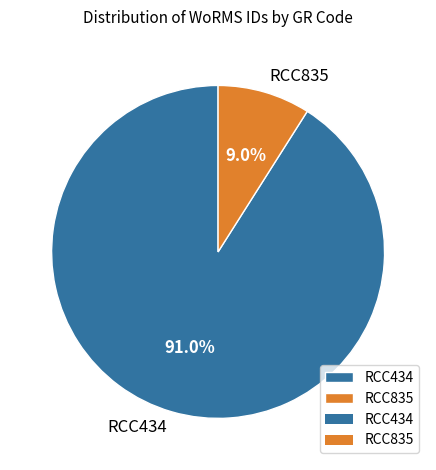

To the nearest percent, what portion does RCC434 represent?

91%